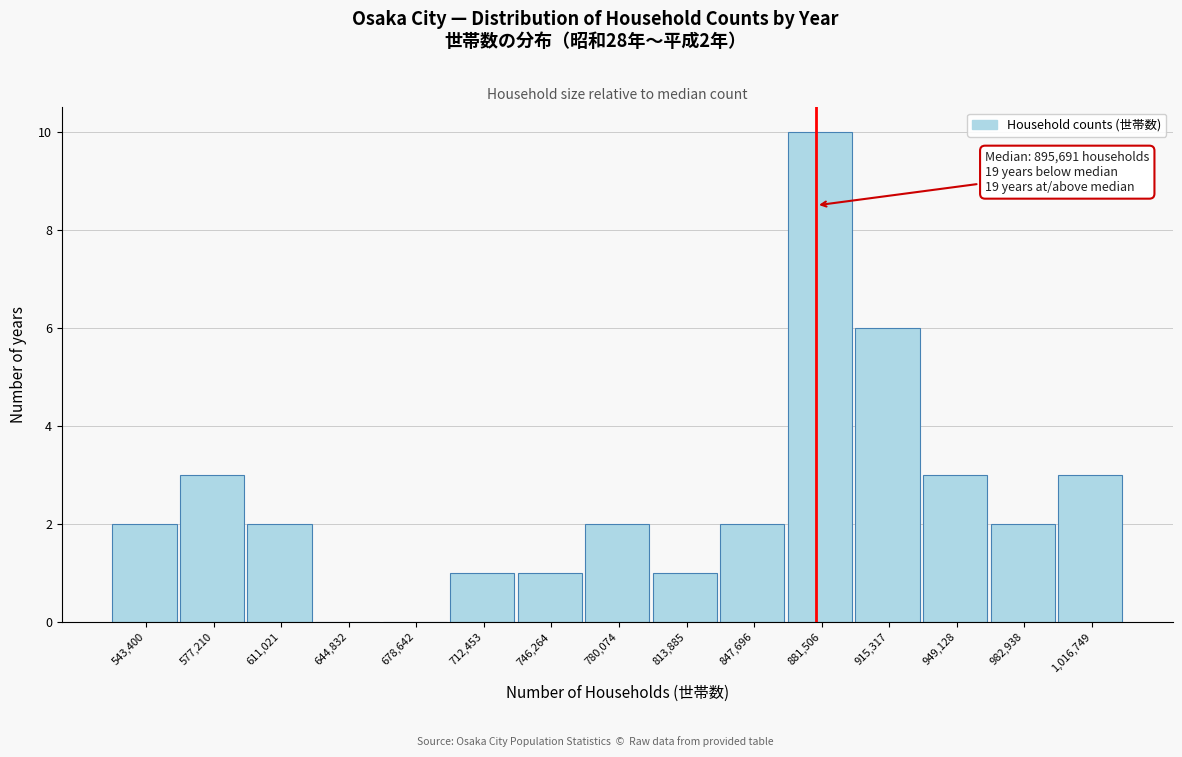

Reading left to right, list all the values displayed in this chart.

543,400=2	577,210=3	611,021=2	644,832=0	678,642=0	712,453=1	746,264=1	780,074=2	813,885=1	847,696=2	881,506=10	915,317=6	949,128=3	982,938=2	1,016,749=3